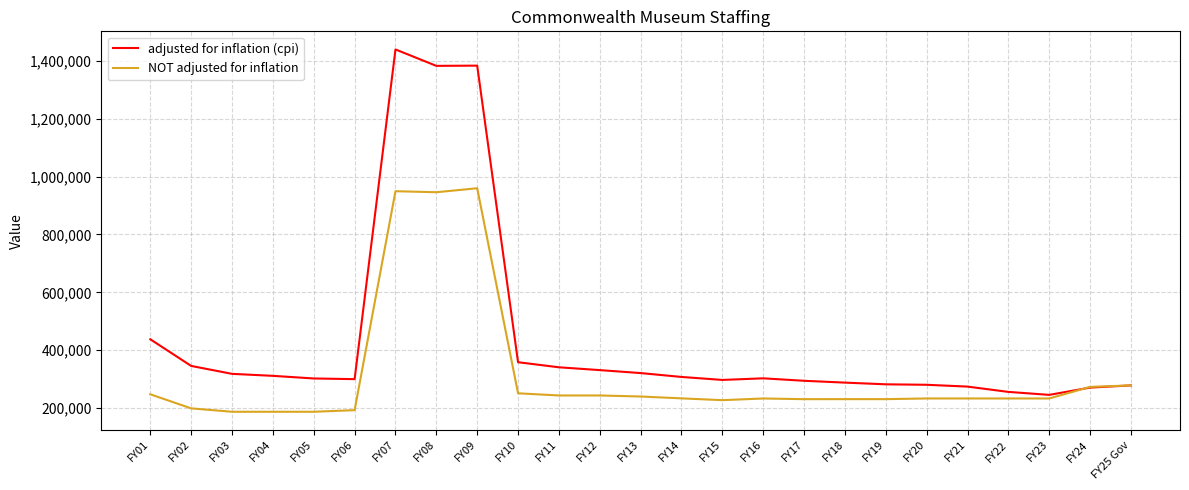

Does the chart display data point markers on the line(s)?

No